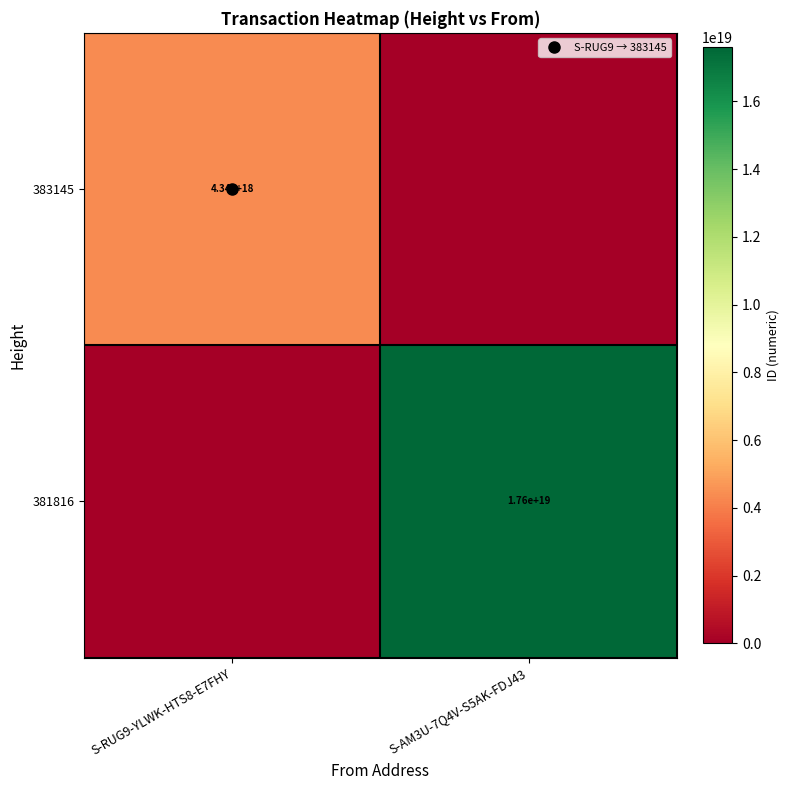

What is the difference between the 383145 values at S-AM3U-7Q4V-S5AK-FDJ43 and S-RUG9-YLWK-HTS8-E7FHY?

4339433256638465024